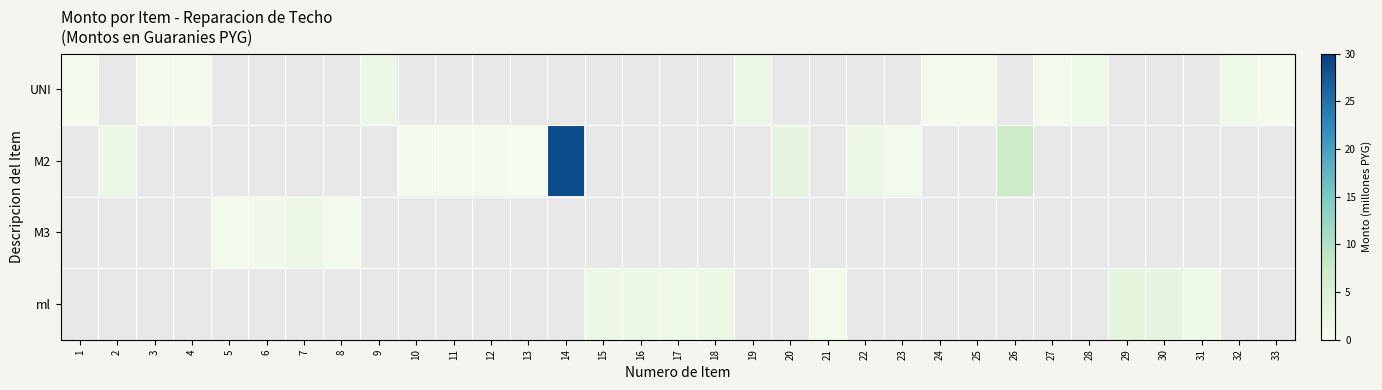

Rank the categories by ml value from lowest to highest.

17, 1, 2, 3, 4, 5, 6, 7, 8, 9, 10, 11, 12, 13, 14, 31, 15, 16, 18, 19, 20, 21, 22, 23, 24, 25, 26, 27, 28, 30, 29, 32, 33